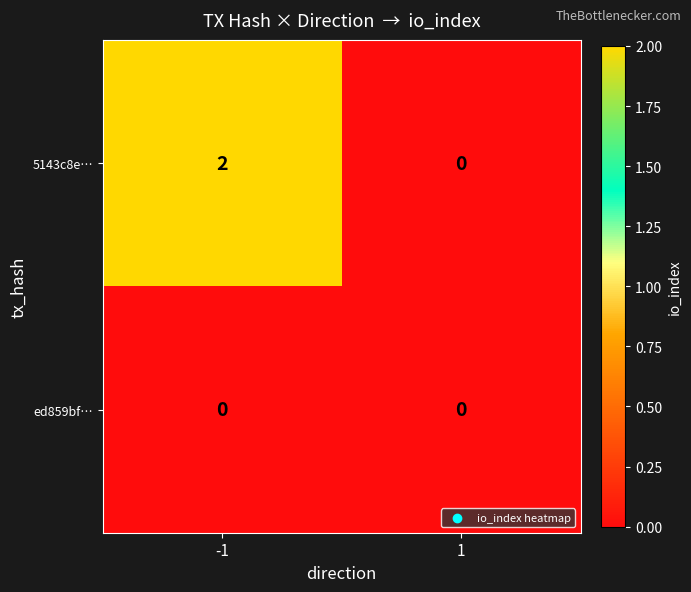

What is the total value across all series at -1?

2